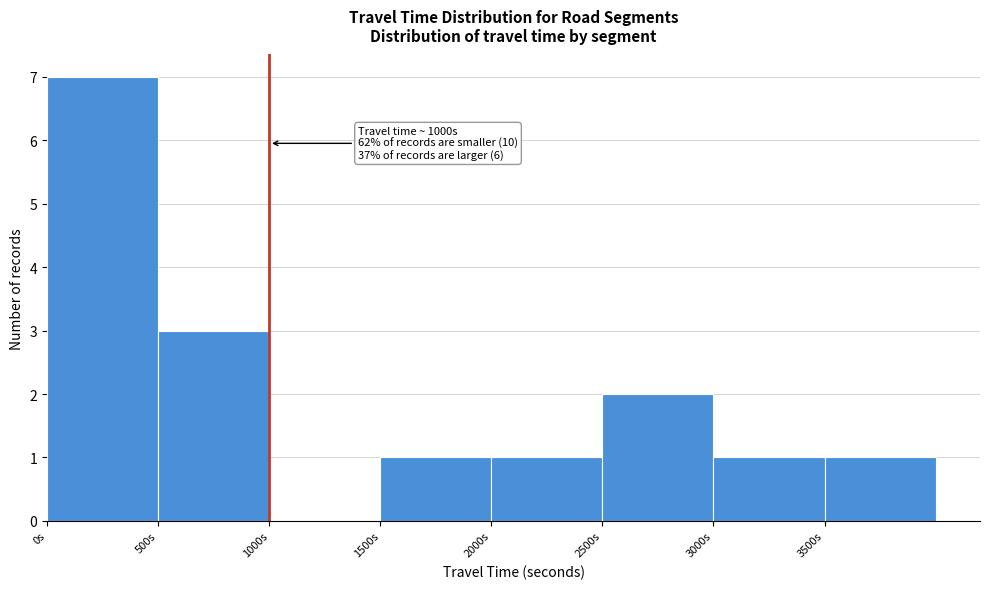

Over which range of the x-axis is the bar tallest?

0 to 500